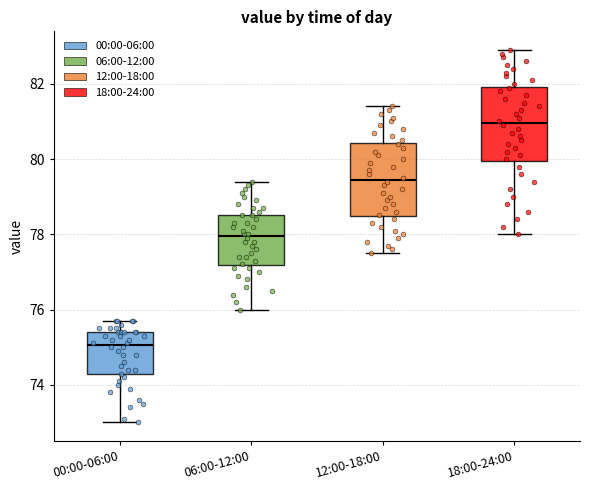

Which box has the lowest median line?

00:00-06:00